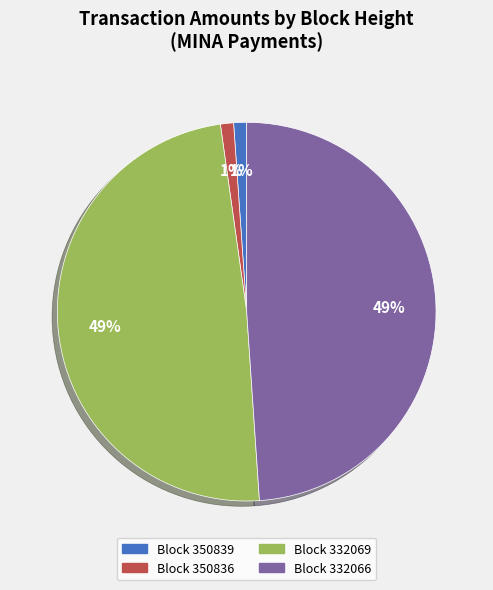

Does any single category account for the majority?

No